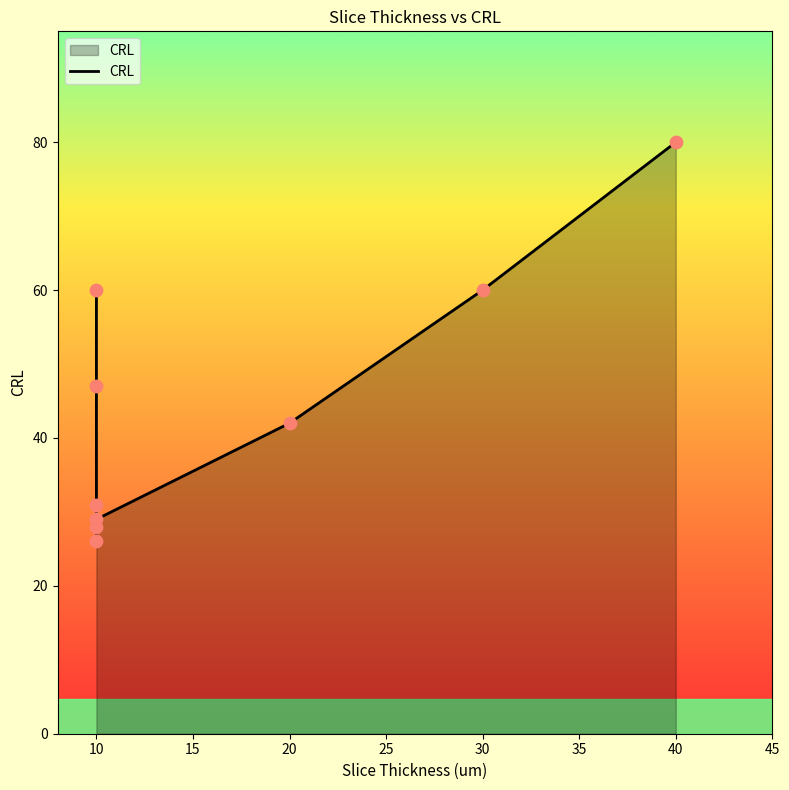

What is the ratio of the value at 10 to the value at 10?

0.5